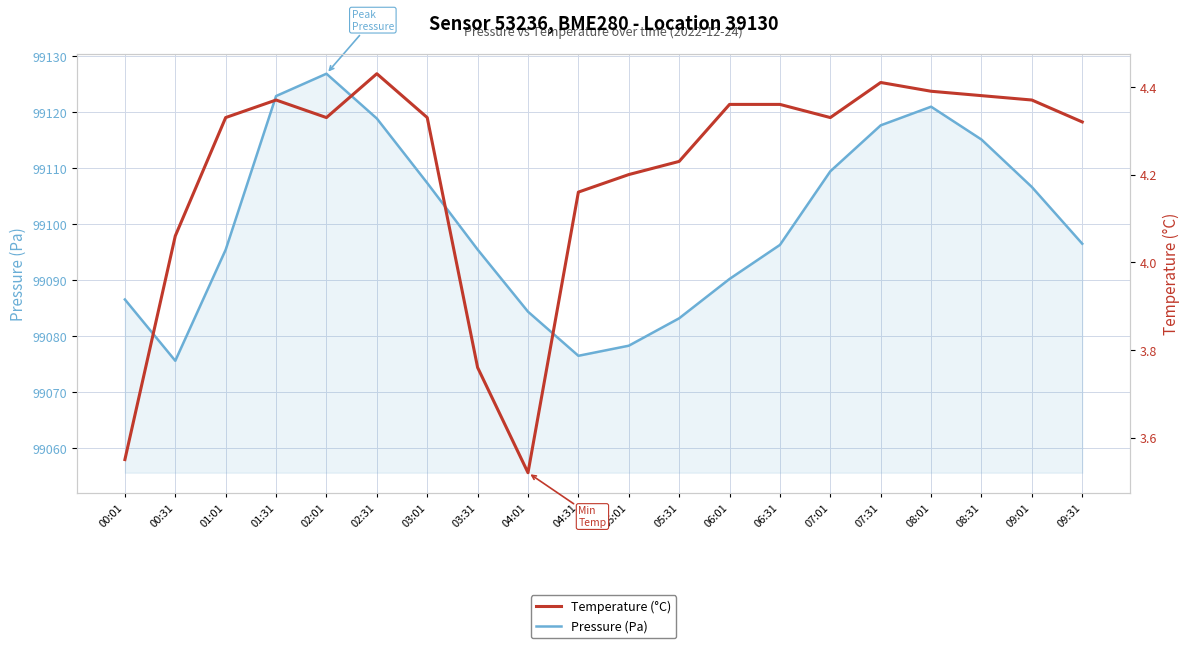

True or false: Temperature (°C) and Pressure (Pa) cross at least once.

False